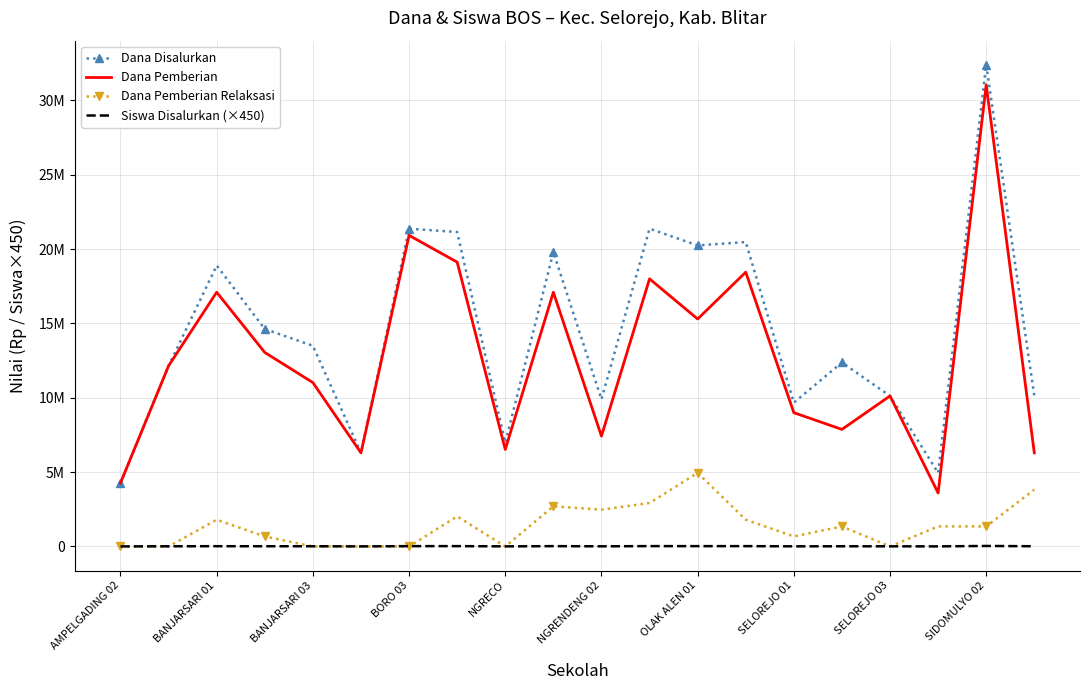

What is the difference between the maximum and minimum values in the Dana Pemberian Relaksasi series?

4950000